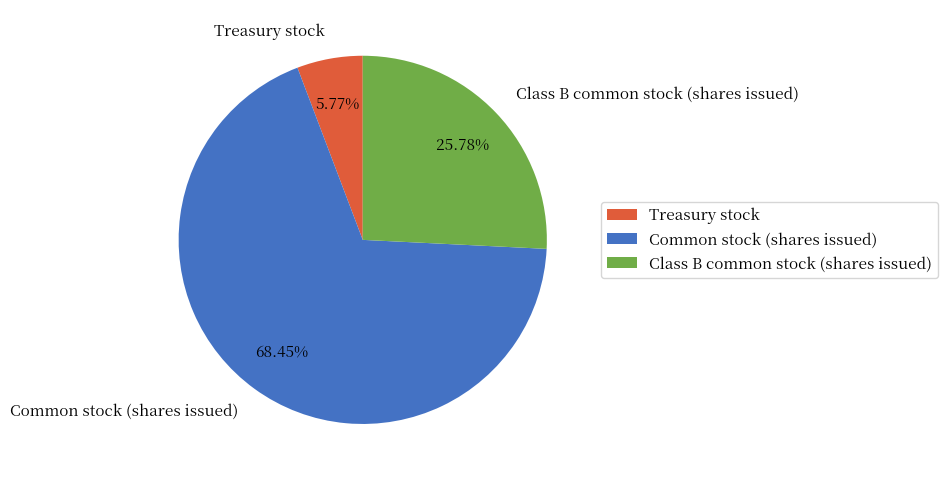

To the nearest percent, what is the combined percentage of Class B common stock (shares issued) and Treasury stock?

32%